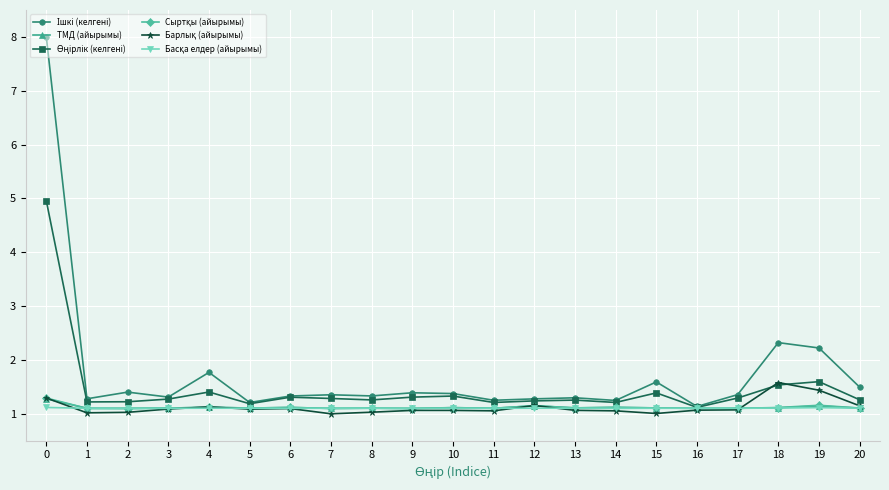

What is the minimum value shown in the chart?

1.0